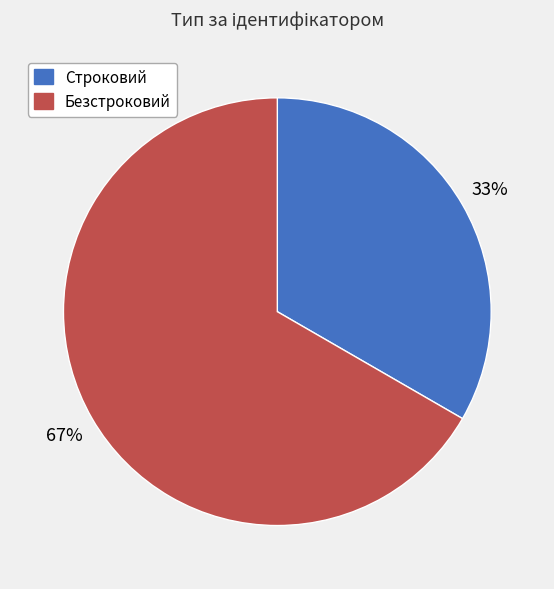

What percentage is the Строковий slice, to the nearest percent?

33%